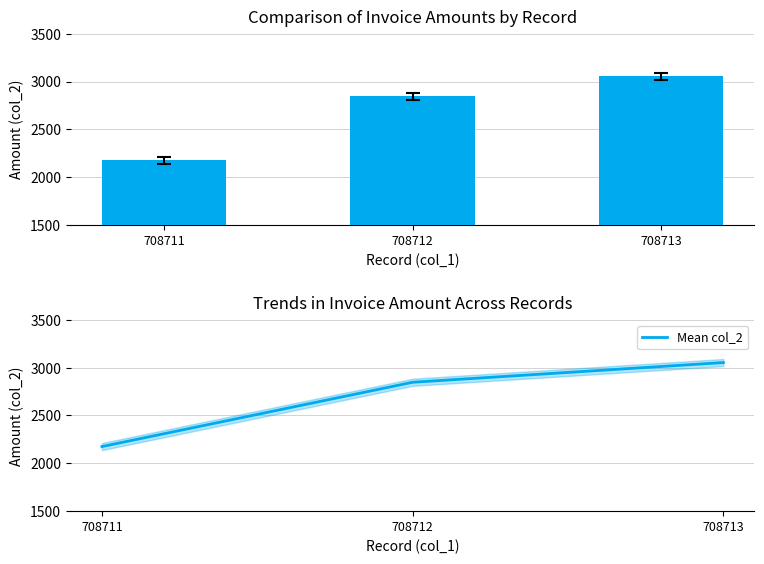

What is the difference between the col_2 values at 708711 and 708713?

878